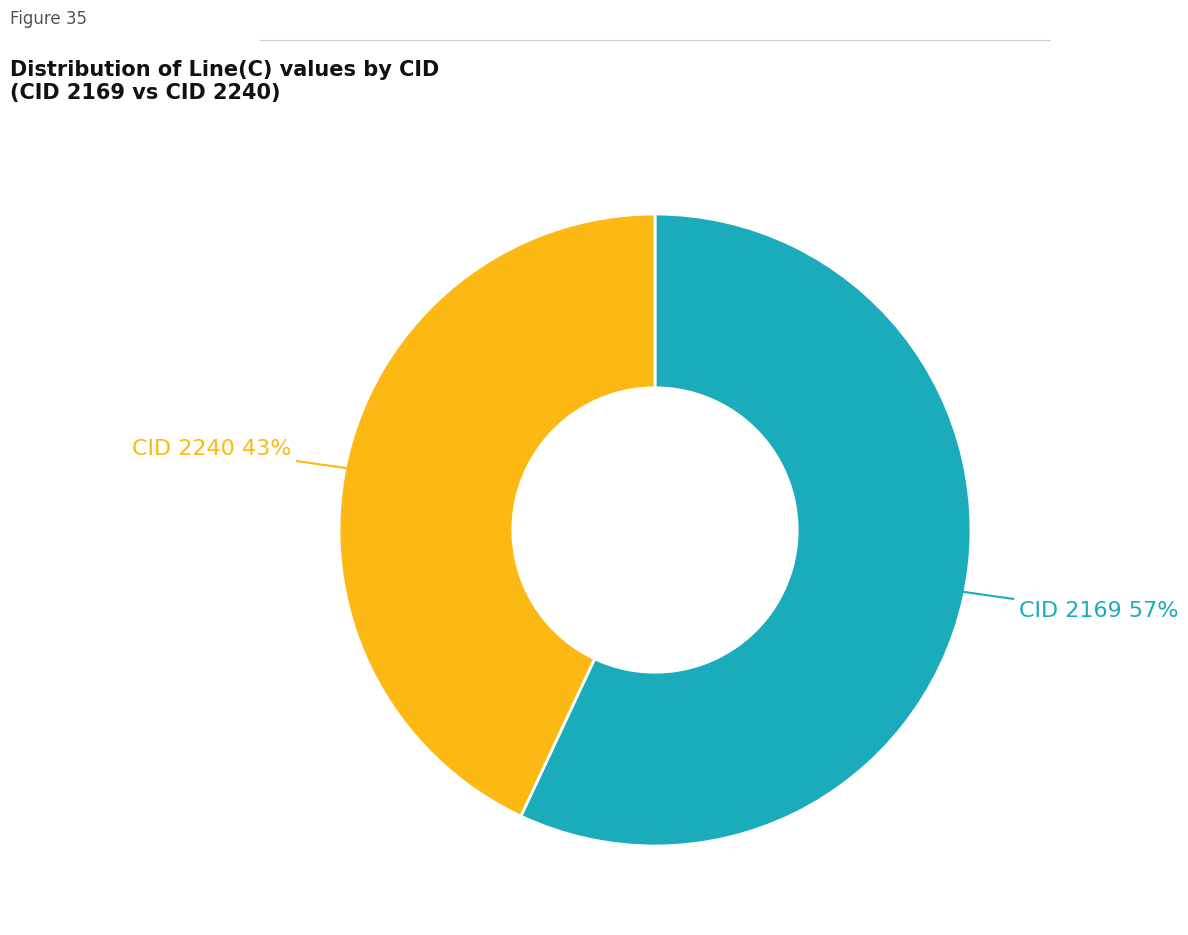

To the nearest percent, what is the average slice percentage?

50%